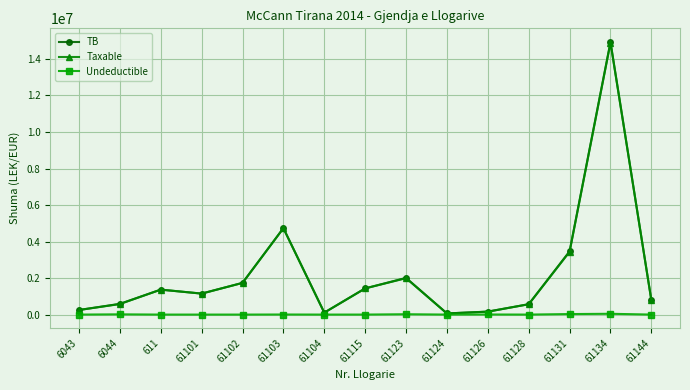

What is the maximum value shown in the chart?

14931158.8